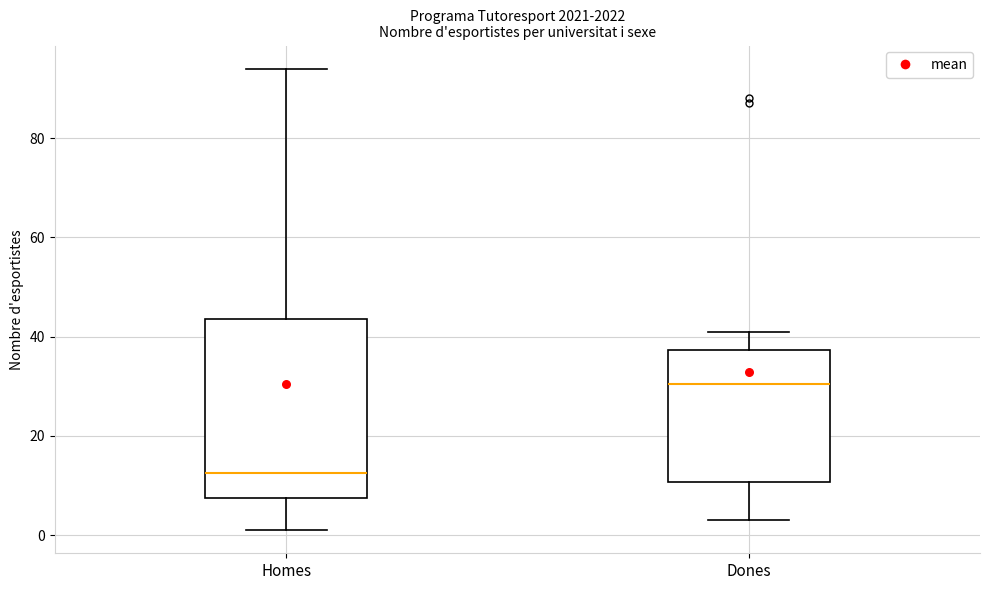

Which box is the tallest, from its lower edge to its upper edge?

Homes